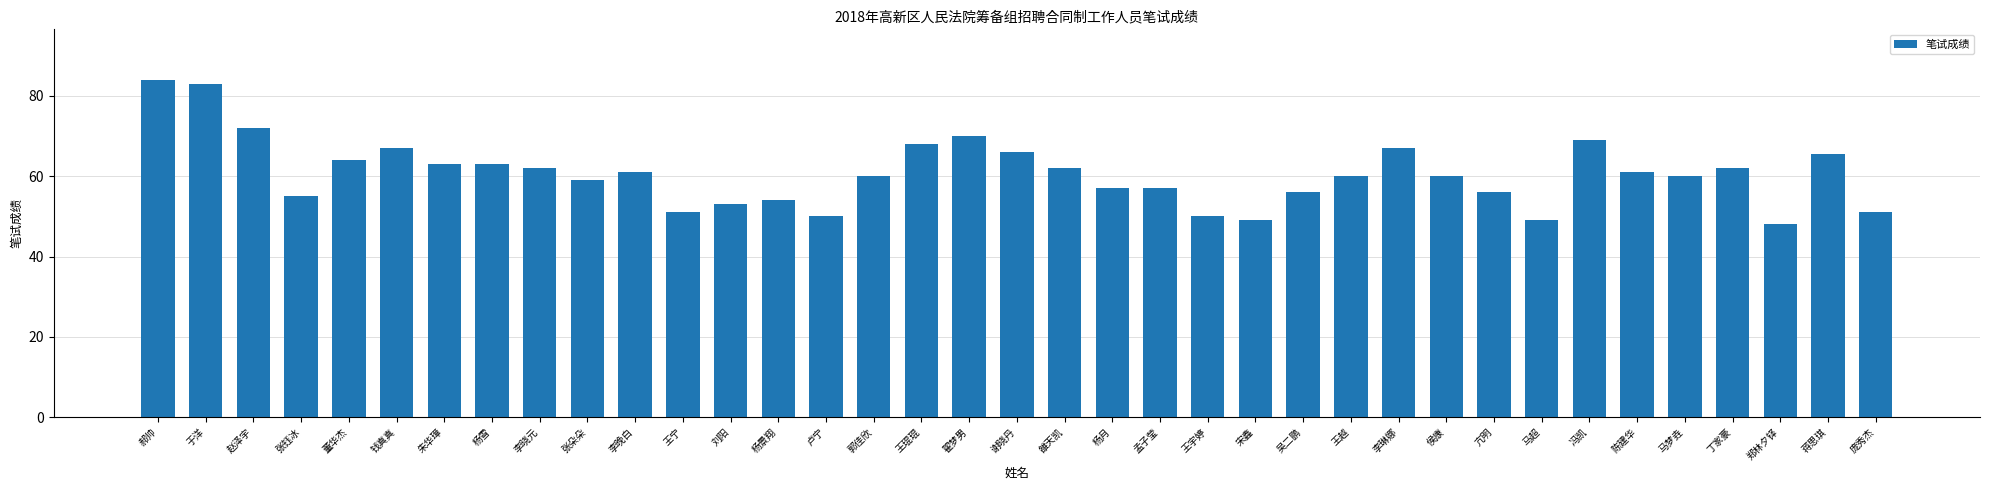

Reading left to right, what are all the values shown in this chart?

郝帅=84.0	于洋=83.0	赵泽宇=72.0	张钰冰=55.0	董华杰=64.0	钱真真=67.0	朱华璋=63.0	杨雪=63.0	李晓元=62.0	张朵朵=59.0	李晚白=61.0	王宁=51.0	刘阳=53.0	杨景翔=54.0	卢宁=50.0	郭佳欣=60.0	王琨琨=68.0	翟梦男=70.0	谢晓丹=66.0	雒天凯=62.0	杨月=57.0	孟子莹=57.0	王宇婷=50.0	宋鑫=49.0	吴二鹏=56.0	王越=60.0	李琳娜=67.0	侯康=60.0	亢明=56.0	马超=49.0	冯凯=69.0	陈建华=61.0	马梦垚=60.0	丁家豪=62.0	郑林夕铎=48.0	蒋思琪=65.5	庞秀杰=51.0